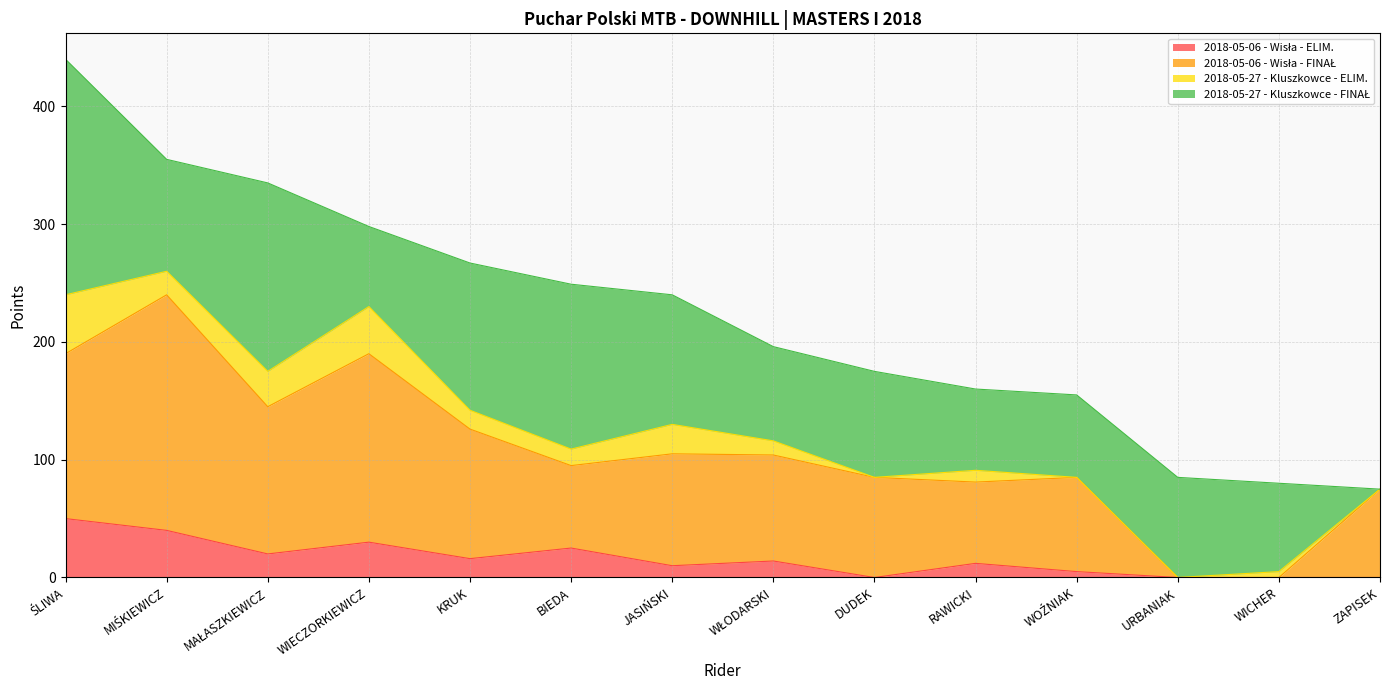

True or false: 2018-05-06 - Wisła - FINAŁ and 2018-05-06 - Wisła - ELIM. intersect in this chart.

False